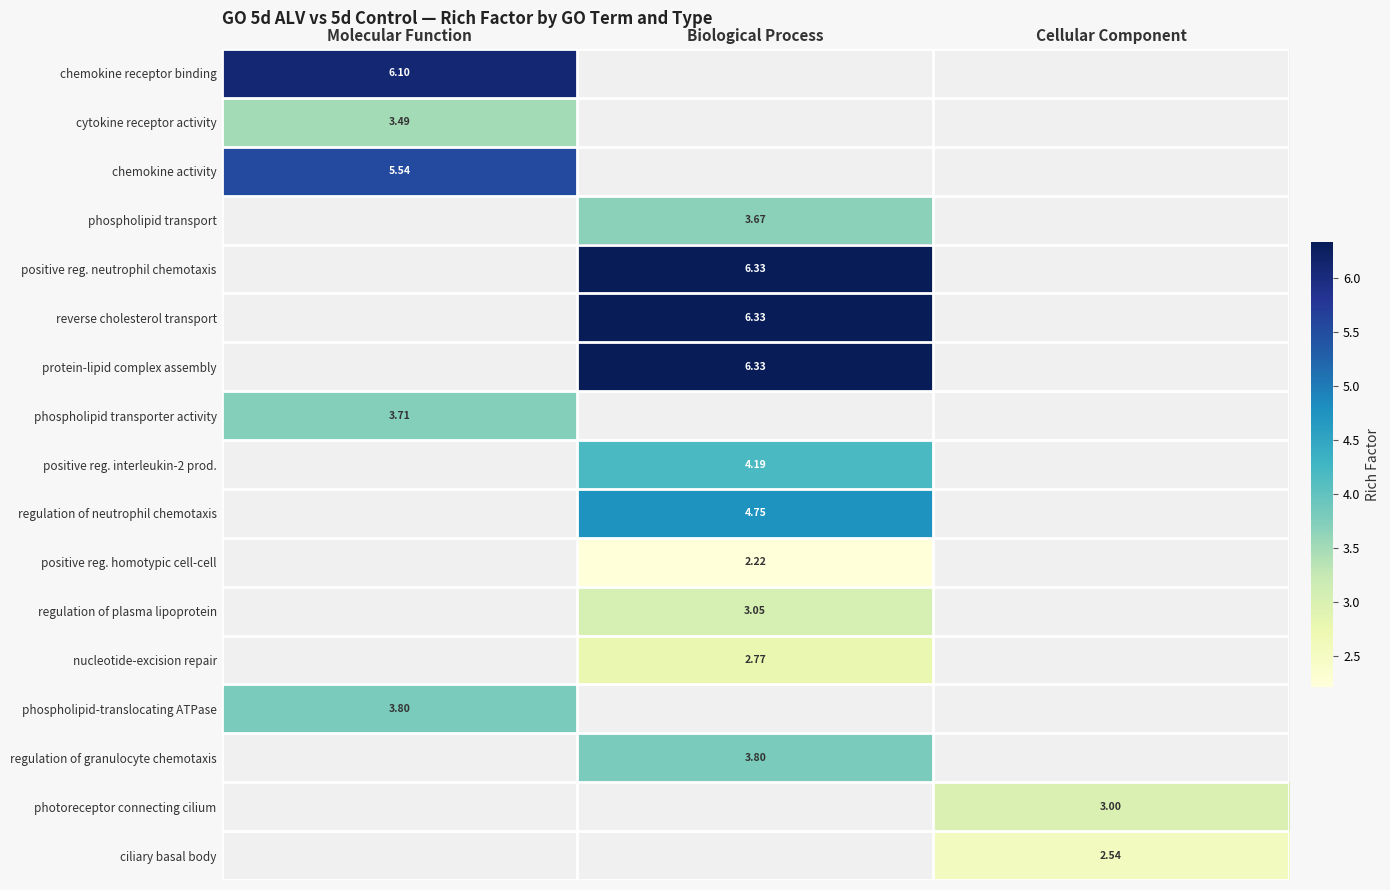

What value does the chemokine activity series have at Molecular Function?

5.5